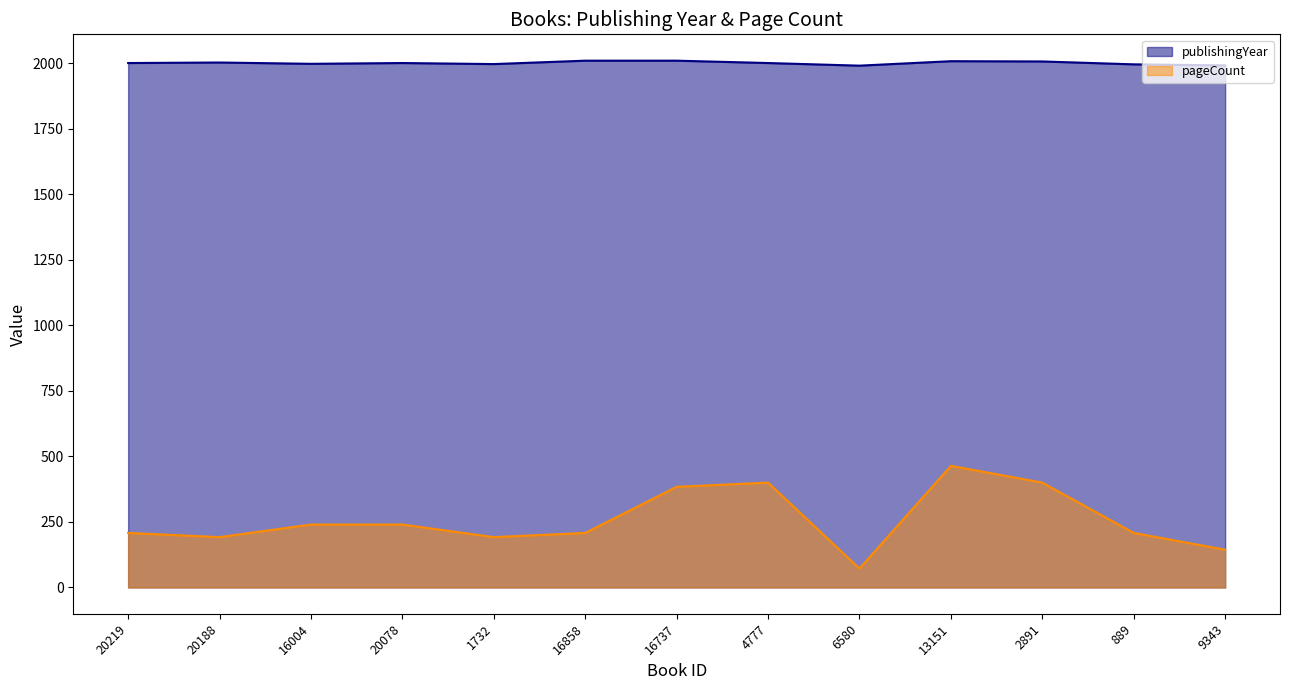

What is the difference between the pageCount values at 889 and 16004?

32